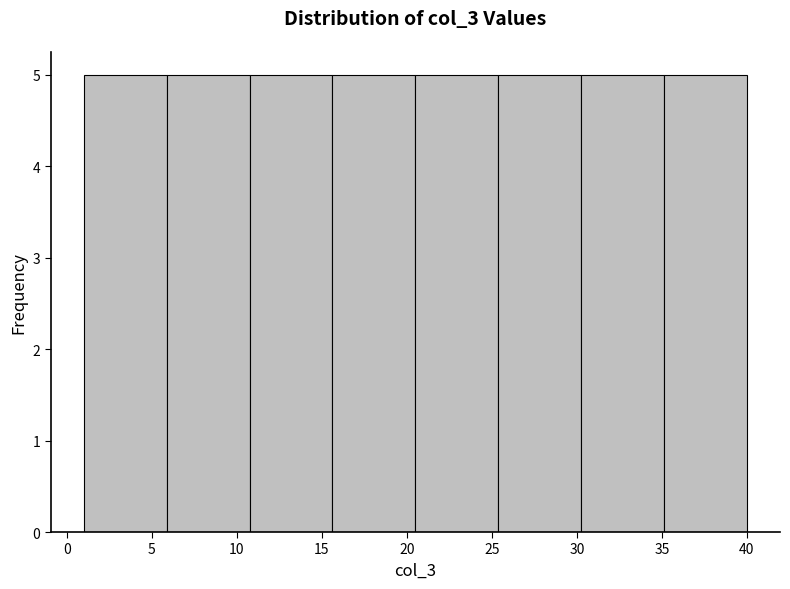

Reading left to right, transcribe this chart: for each bar, give the range it covers on the x-axis and its height. Neither the bar edges nor the heights are printed on the chart, so give them approximately, as read against the axes.

1.0 to 6.0: 5
6.0 to 11.0: 5
11.0 to 15.5: 5
15.5 to 20.5: 5
20.5 to 25.5: 5
25.5 to 30.5: 5
30.5 to 35.0: 5
35.0 to 40.0: 5